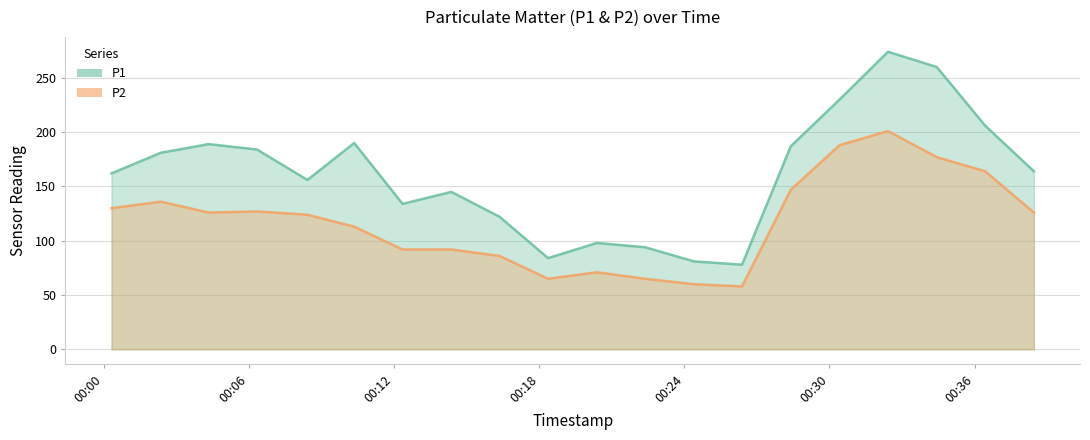

What is the total value across all series at 03:00?

226